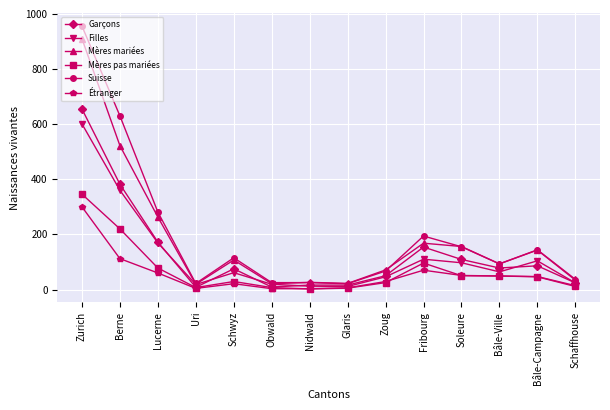

True or false: Filles has more than 2 interior local peaks.

True